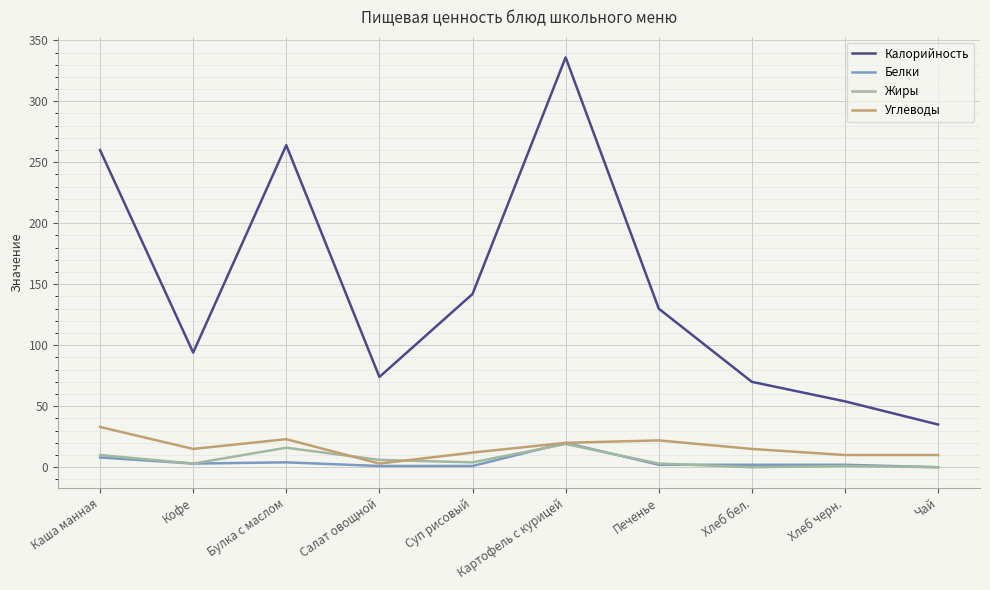

At which label is Калорийность closest to 185?

Суп рисовый